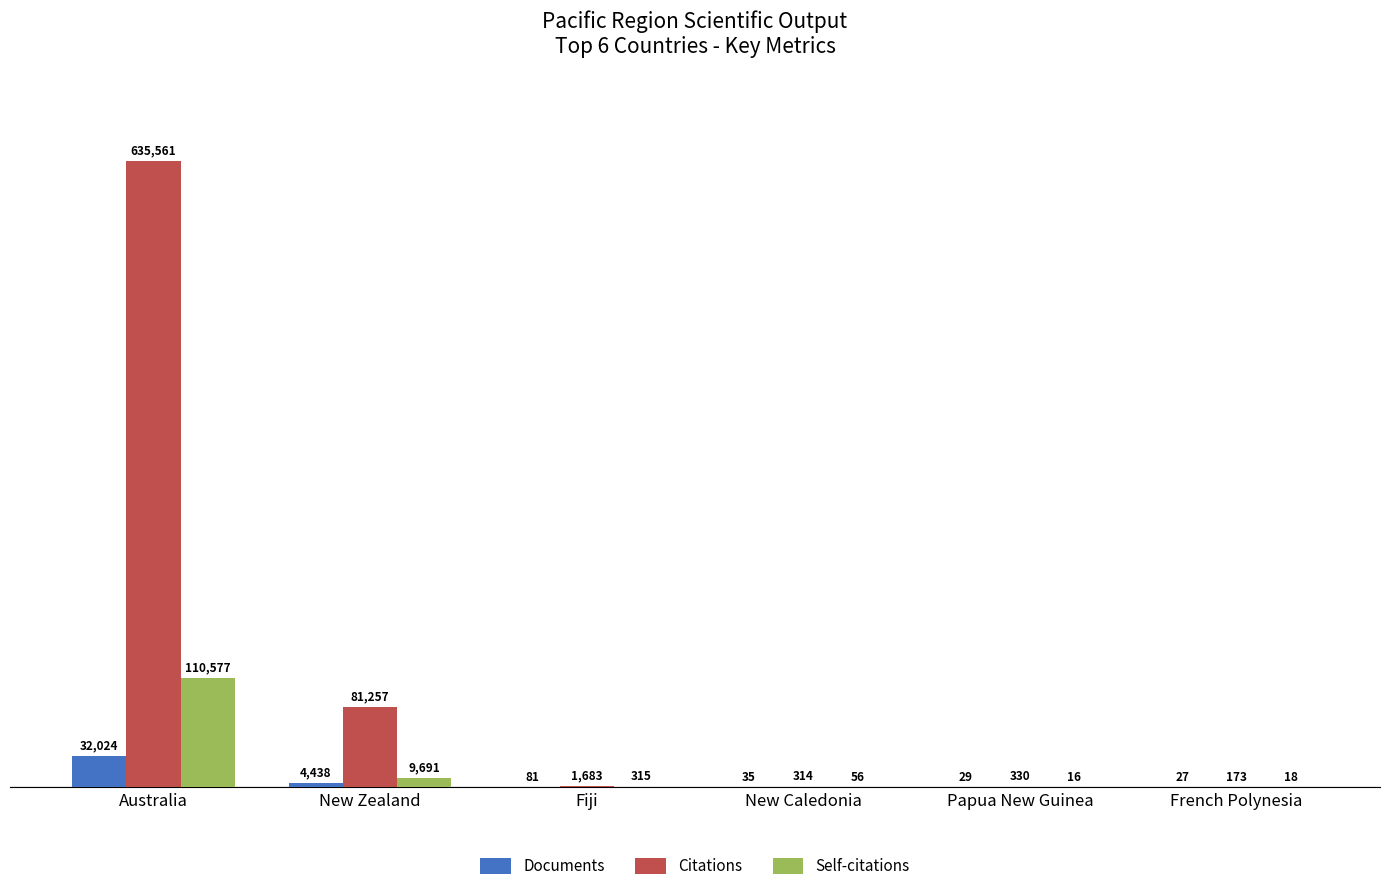

Which series has the largest range (max minus min)?

Citations